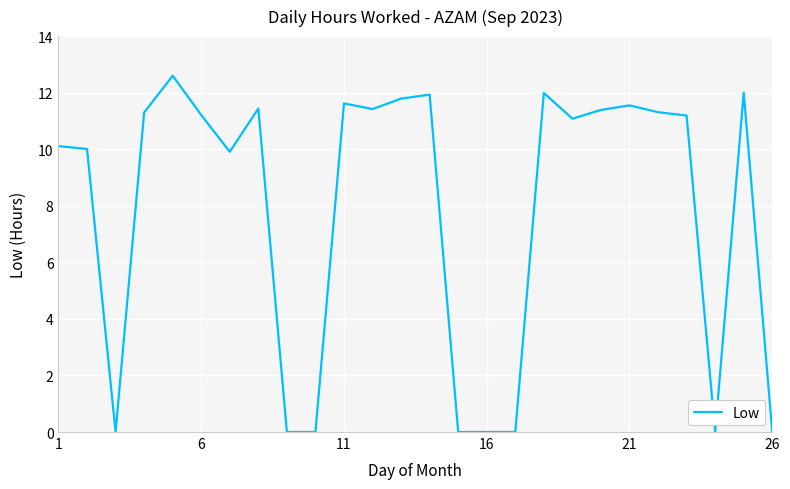

What is the greatest value displayed?

12.6